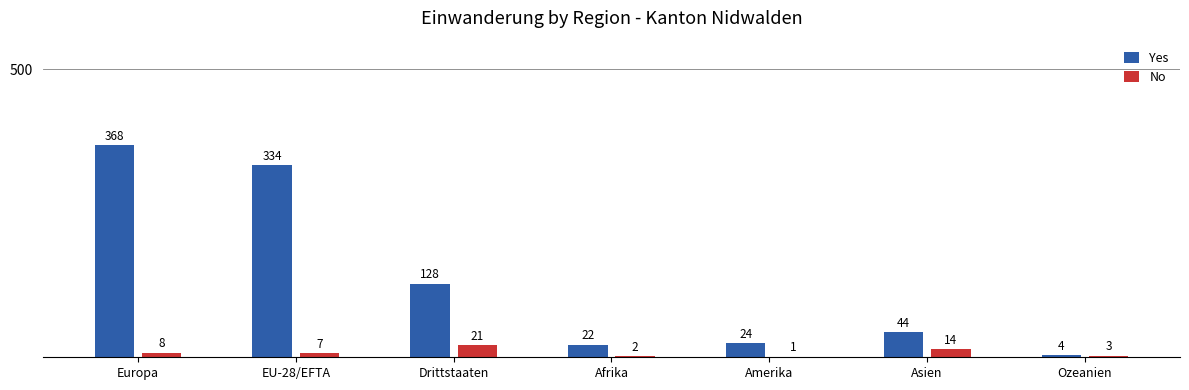

The Yes series shows 42 at Amerika. True or false?

False